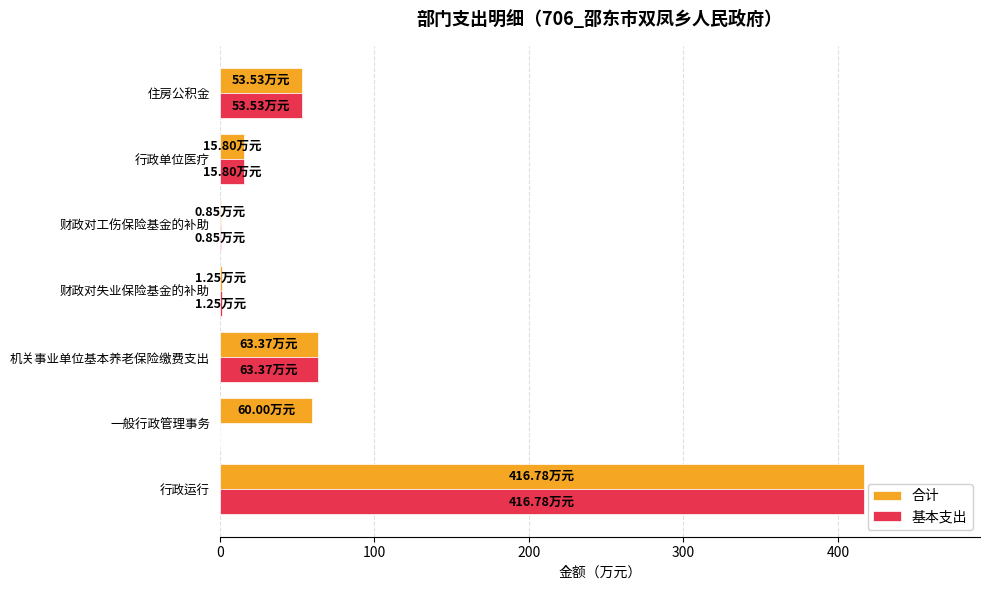

Which category has the highest value in the 合计 series?

行政运行